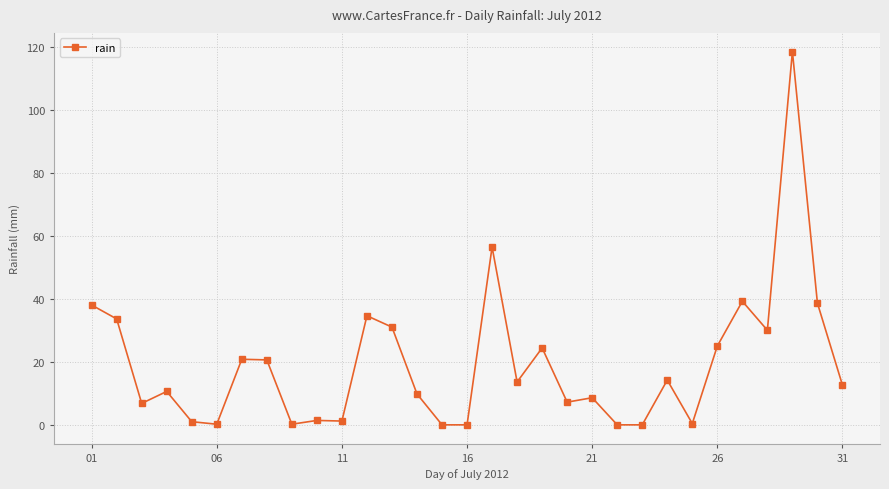

True or false: the data has more than 2 interior local peaks.

True